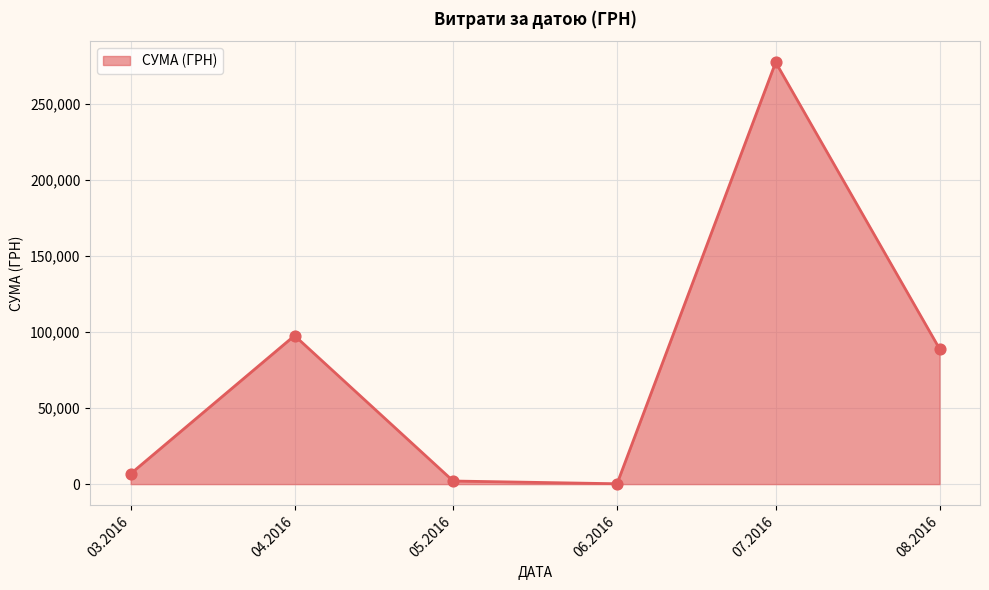

What is the ratio of the value at 08.2016 to the value at 04.2016?

0.9